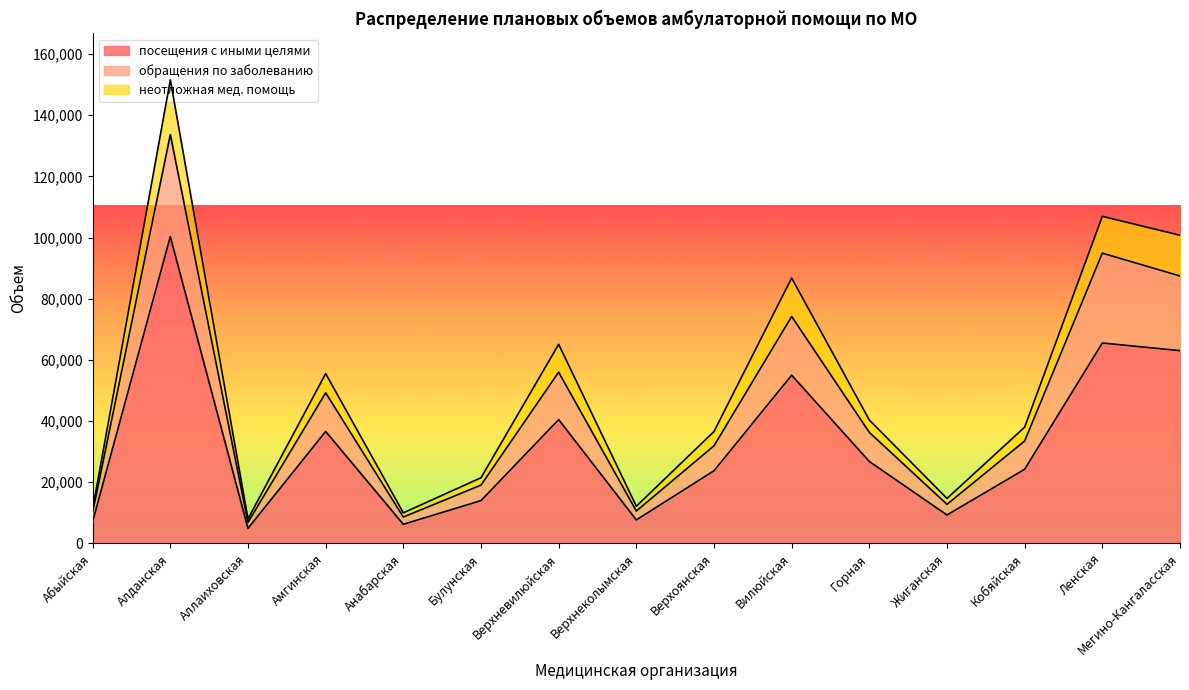

True or false: посещения с иными целями and неотложная мед. помощь intersect in this chart.

False